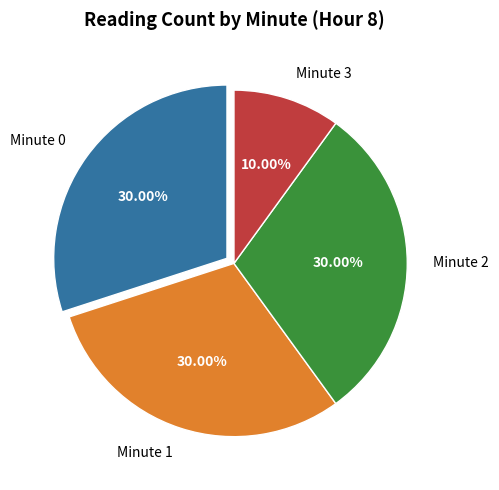

Do Minute 2 and Minute 1 together represent more than half of the pie?

Yes